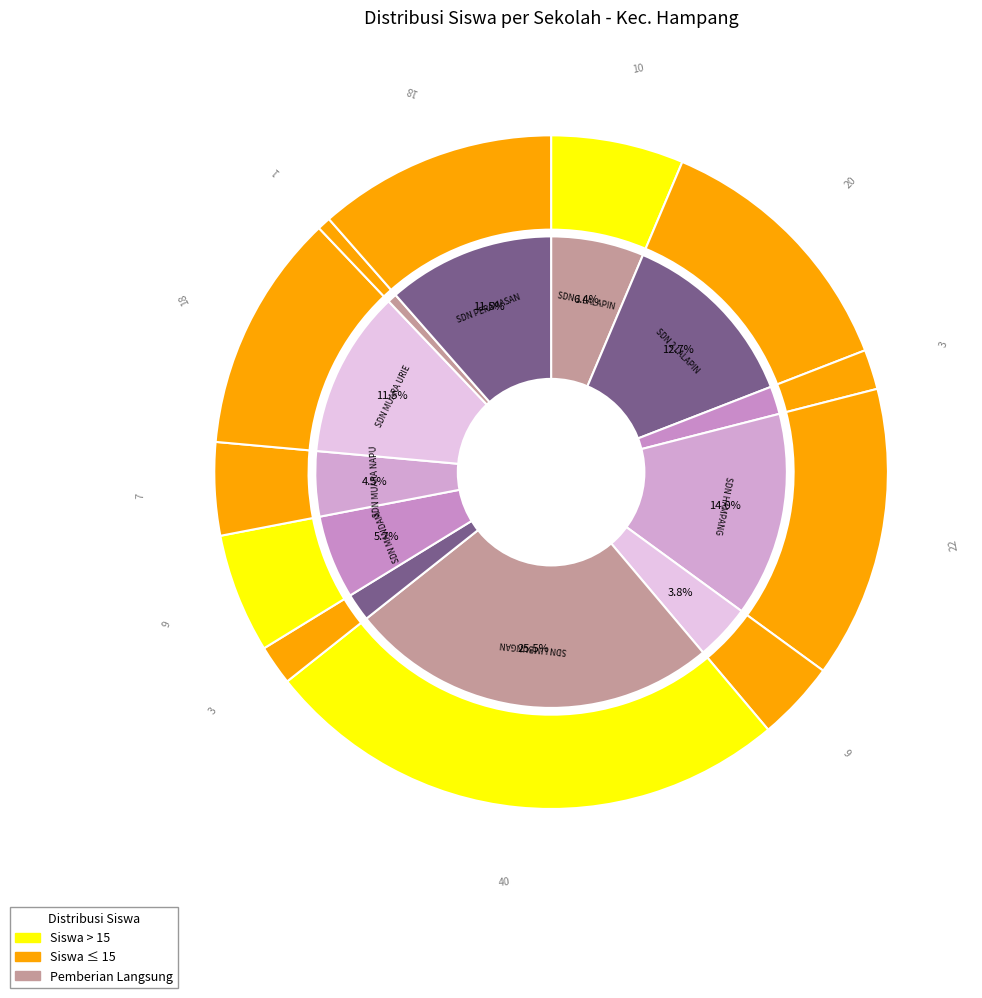

The SD NEGERI LIMBUNGAN slice represents 31% of the pie. True or false?

False